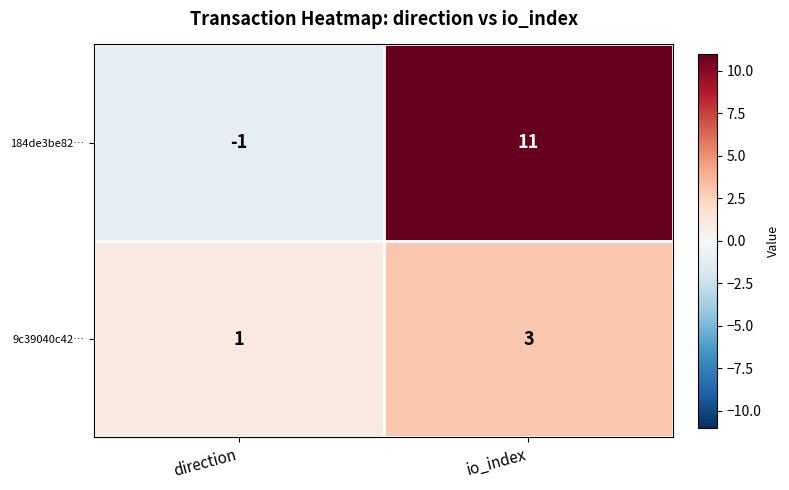

Where is 184de3be82… nearest to the value 5?

direction